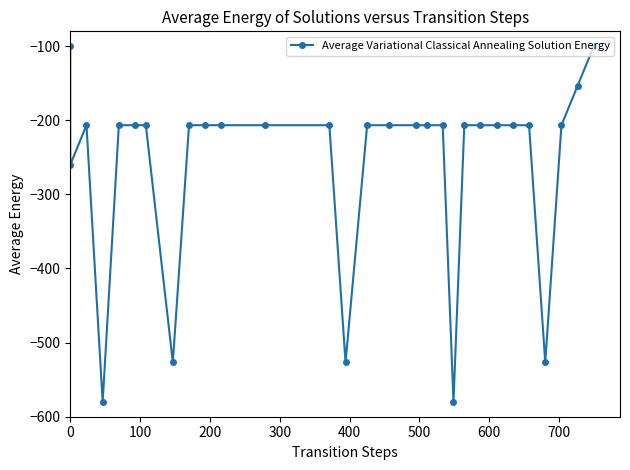

Is it true that the value at 22 is -275.7?

False